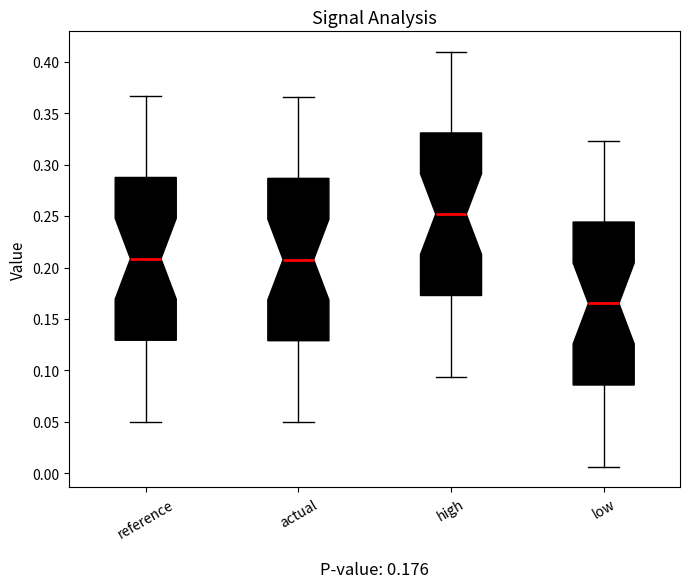

Which box has the lowest median line?

low